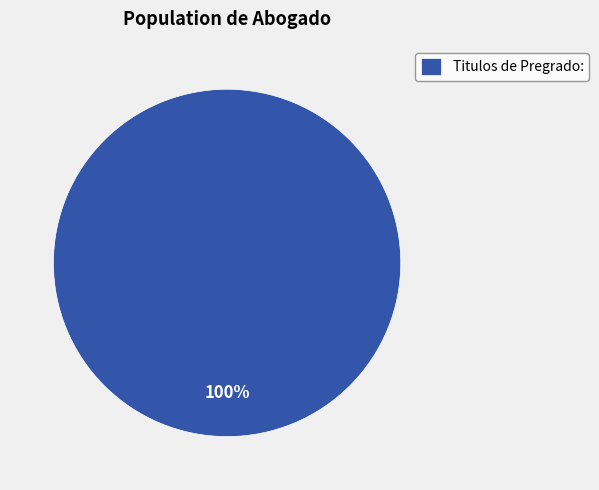

To the nearest percent, what percentage of the pie is Titulos de Pregrado:?

100%